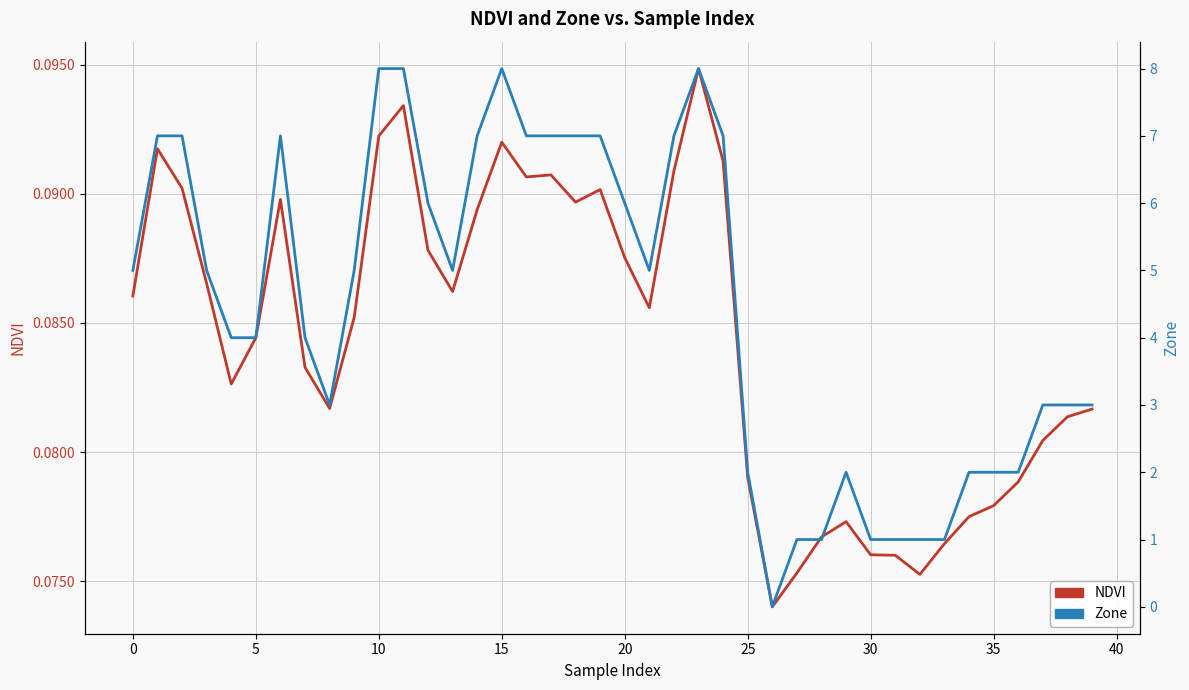

True or false: Zone and NDVI intersect in this chart.

True